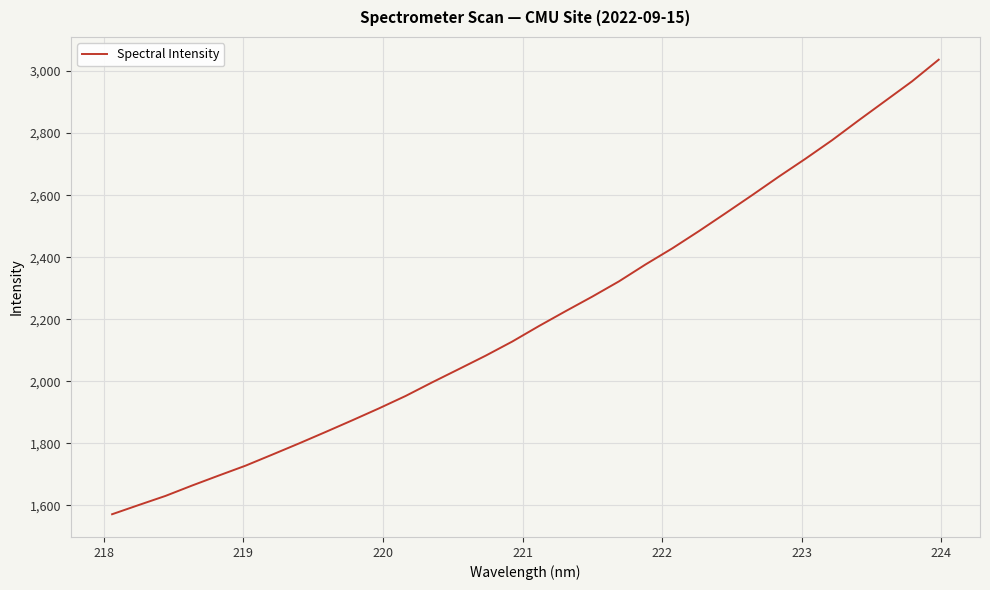

What is the smallest value displayed?

1571.1